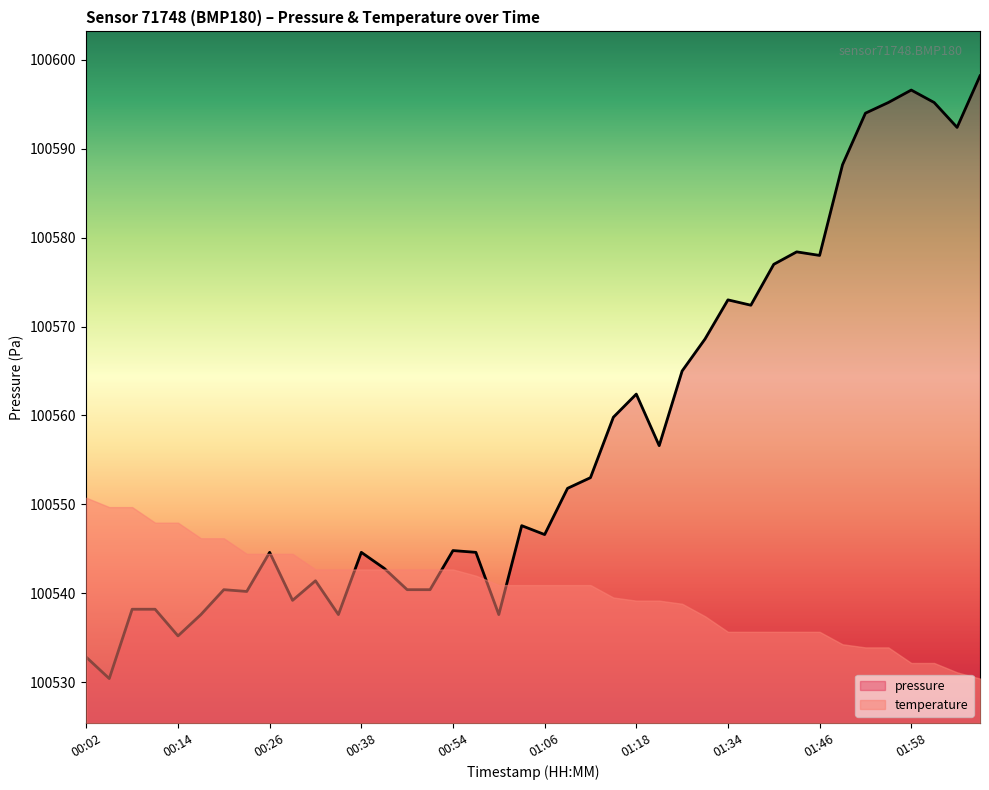

What position from the left is 01:12?

23